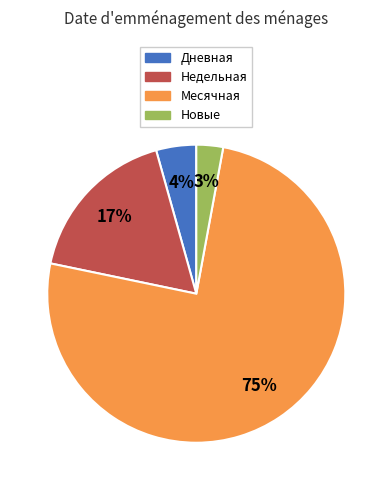

Is there any slice that represents more than half of the pie?

Yes